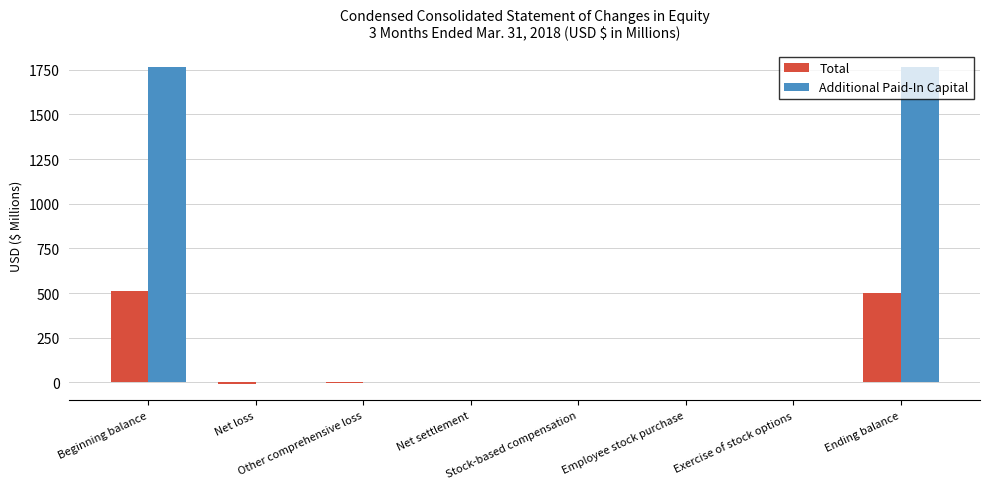

What is the greatest value displayed?

1766.6